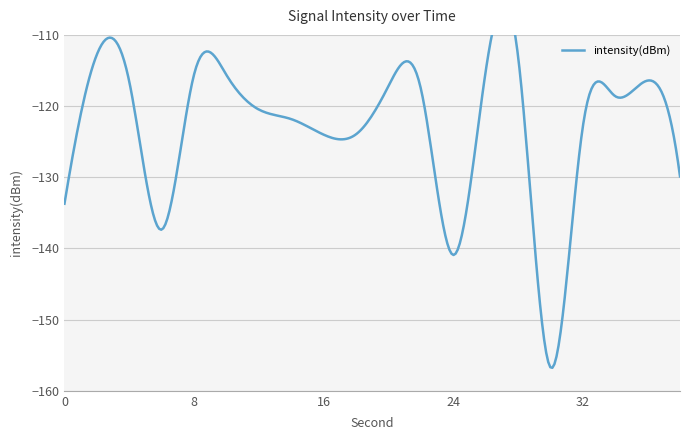

How many data points does each series have?

20